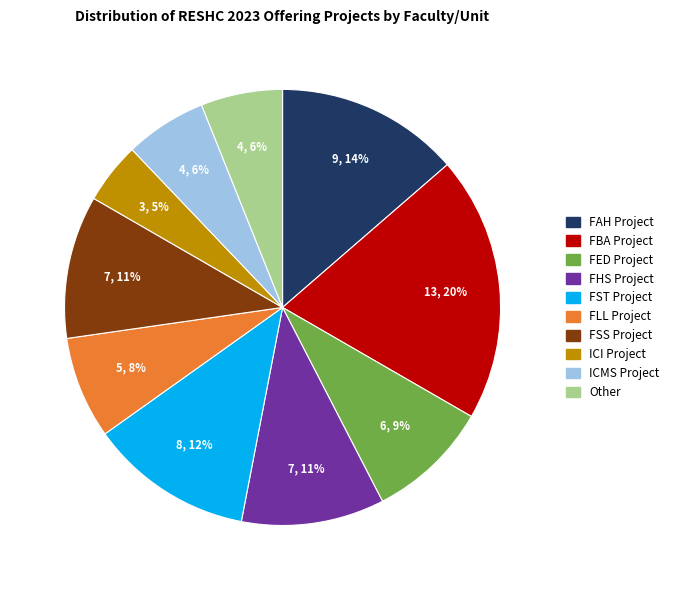

True or false: FSS Project accounts for 23% of the total.

False